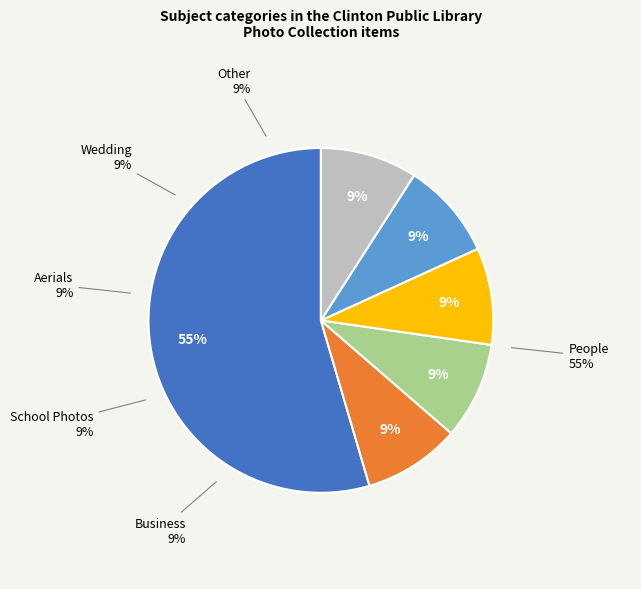

Combined, what portion of the pie is Other and Business?

18.2%